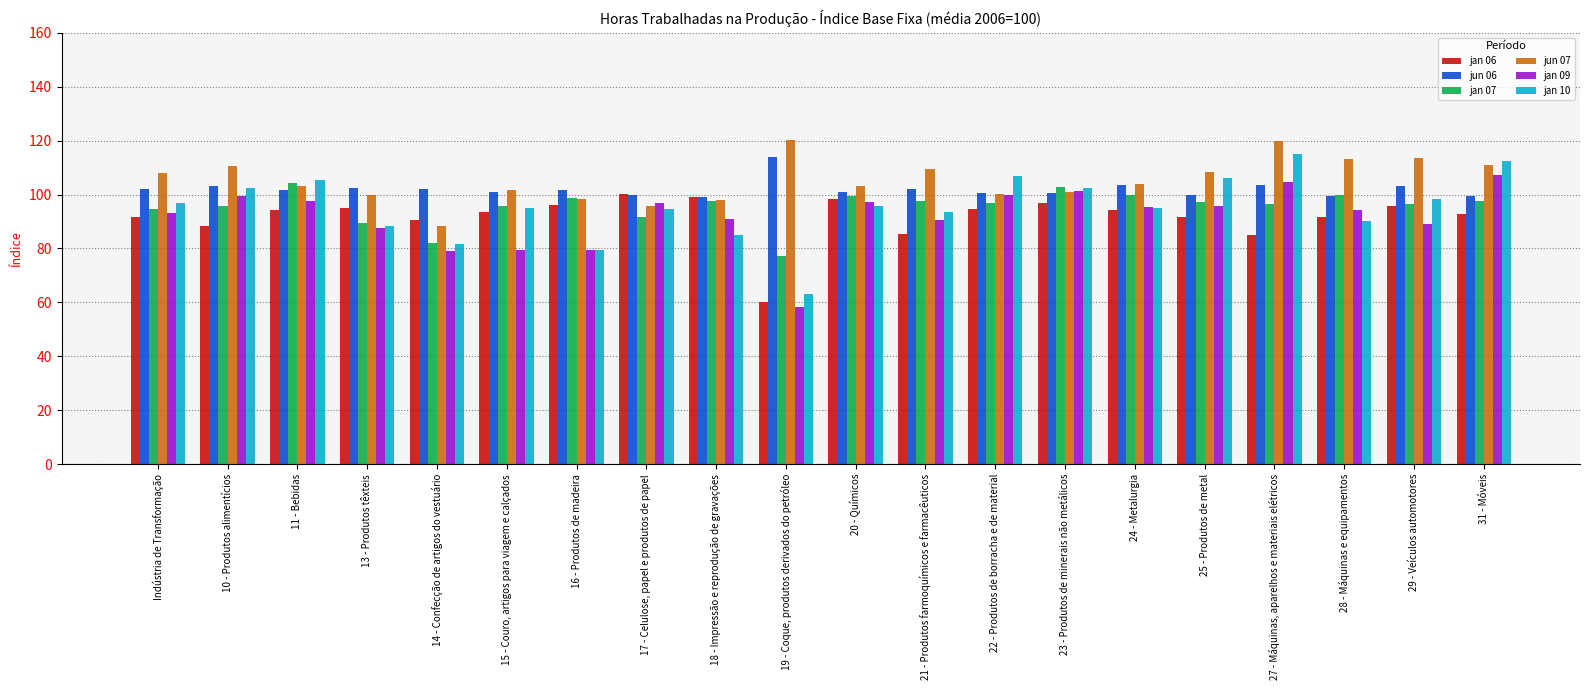

What is the total value across all series at 19 - Coque, produtos derivados do petróleo?

493.1